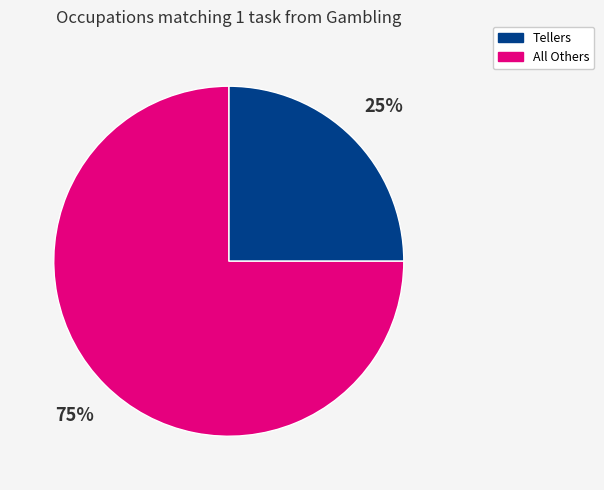

To the nearest percent, what is the average slice percentage?

50%